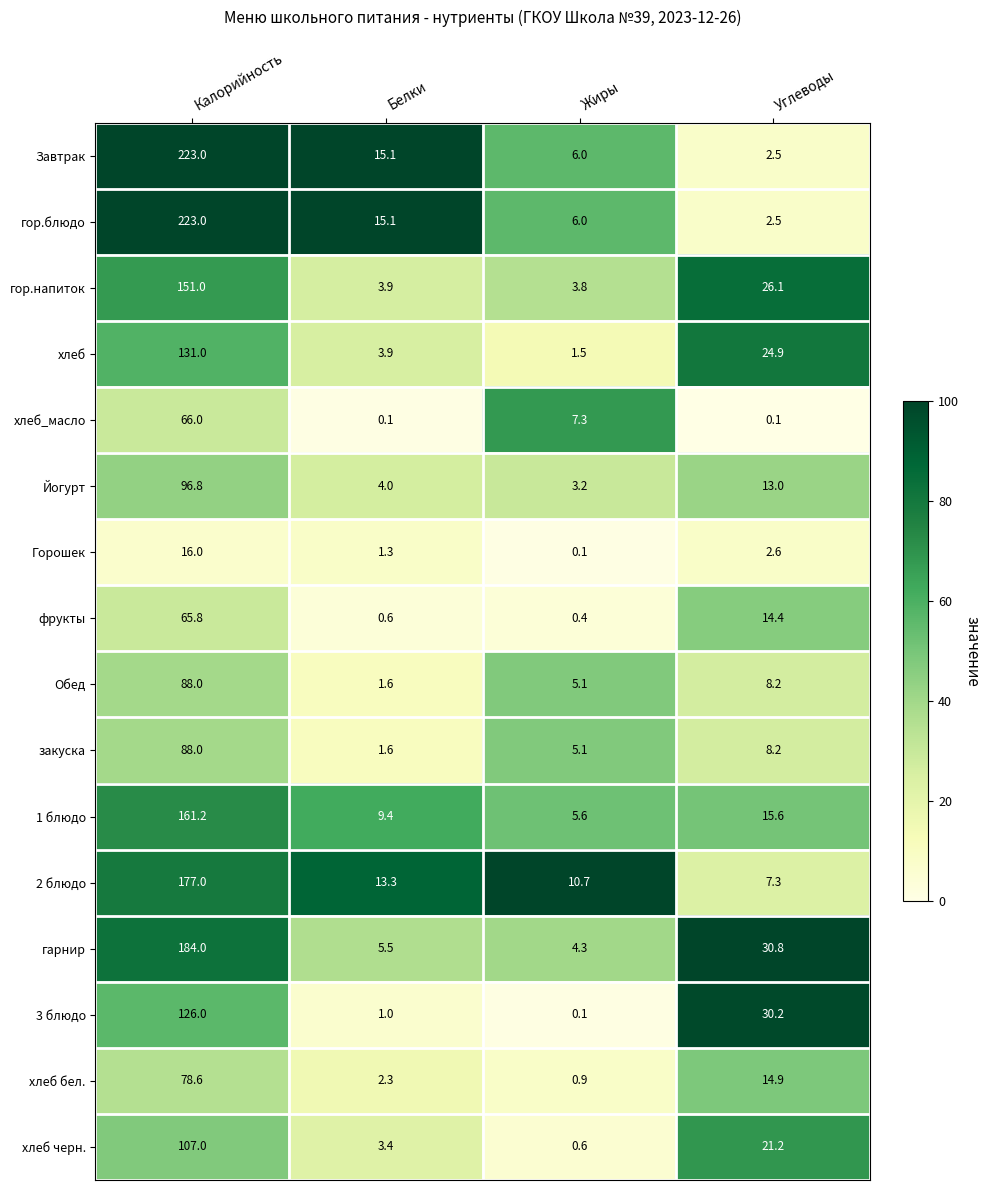

At which category is the sum across all series the highest?

Калорийность